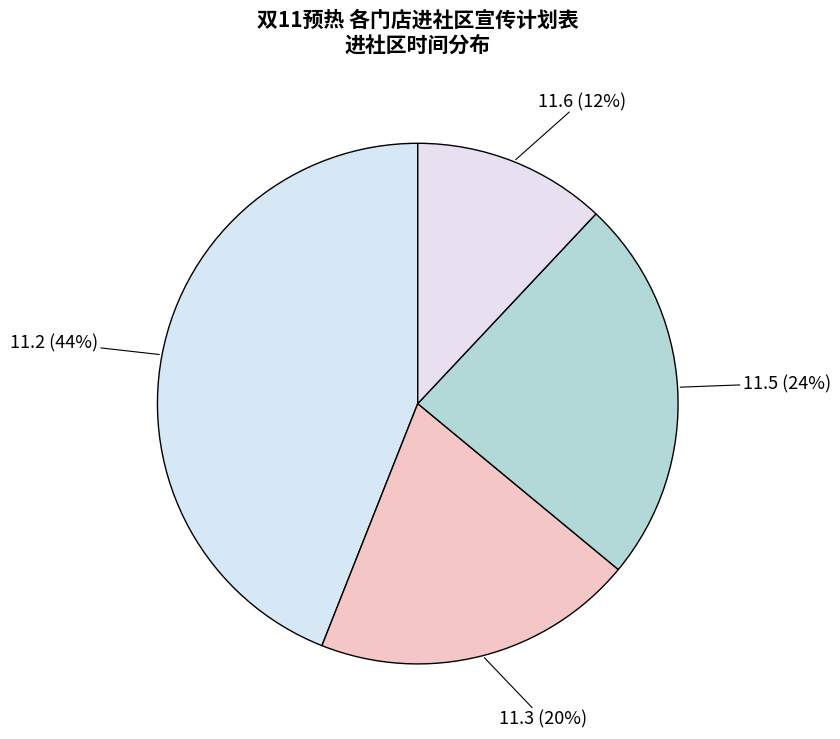

Is 11.3 the majority of the pie?

No